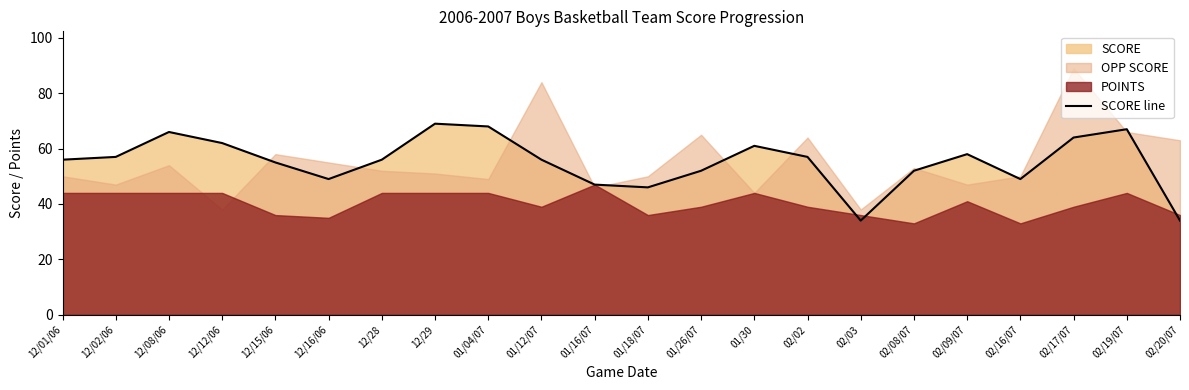

Where is the first local maximum?

12/08/06